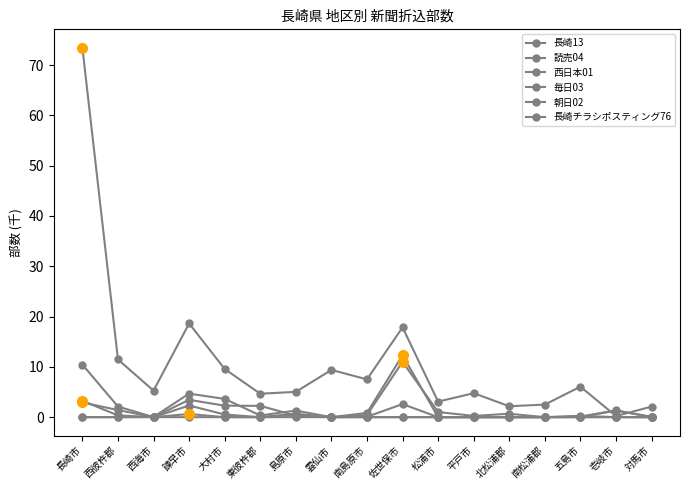

Rank the categories by 長崎13 value from highest to lowest.

長崎市, 諫早市, 佐世保市, 西彼杵郡, 大村市, 雲仙市, 南島原市, 五島市, 西海市, 島原市, 平戸市, 東彼杵郡, 松浦市, 南松浦郡, 北松浦郡, 対馬市, 壱岐市